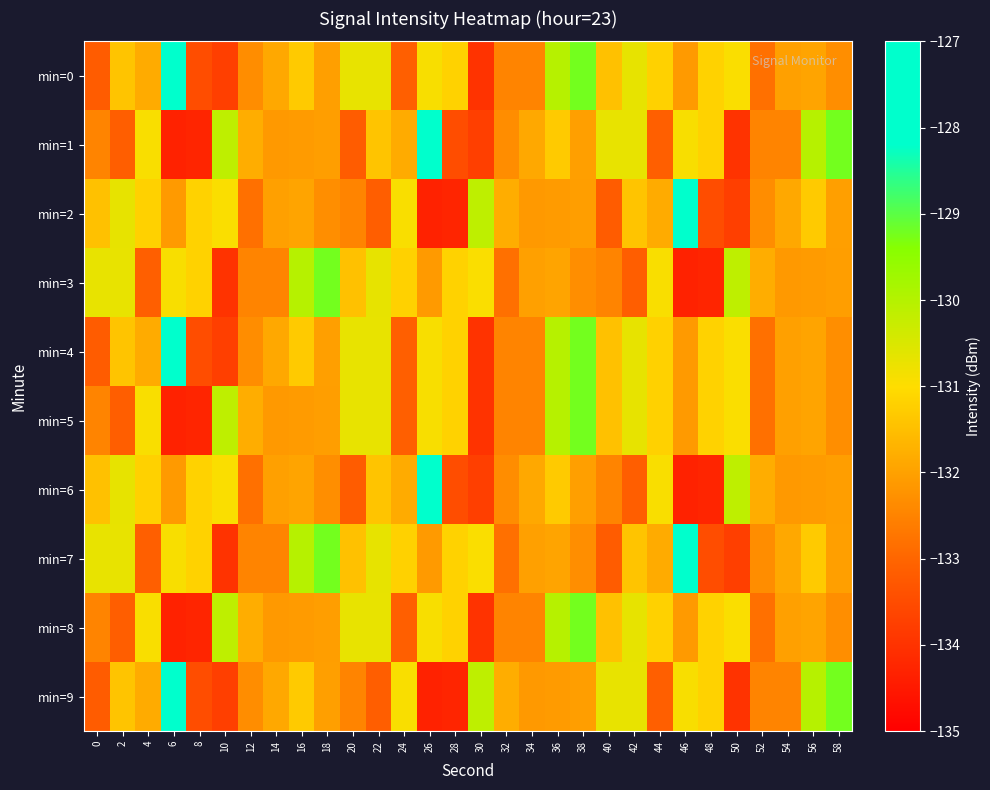

What is the spread (max minus min) of values at 56?

2.1